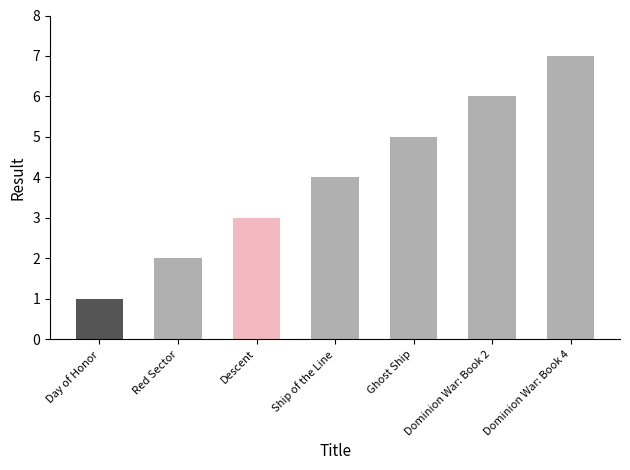

Does the chart contain stacked bars?

No